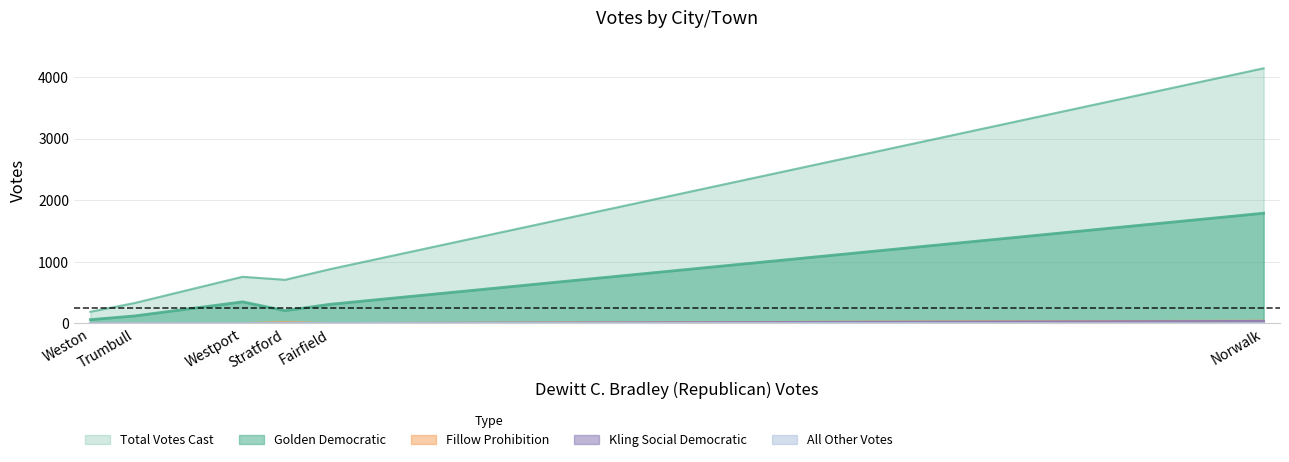

Which series has the widest spread of values?

Total Votes Cast